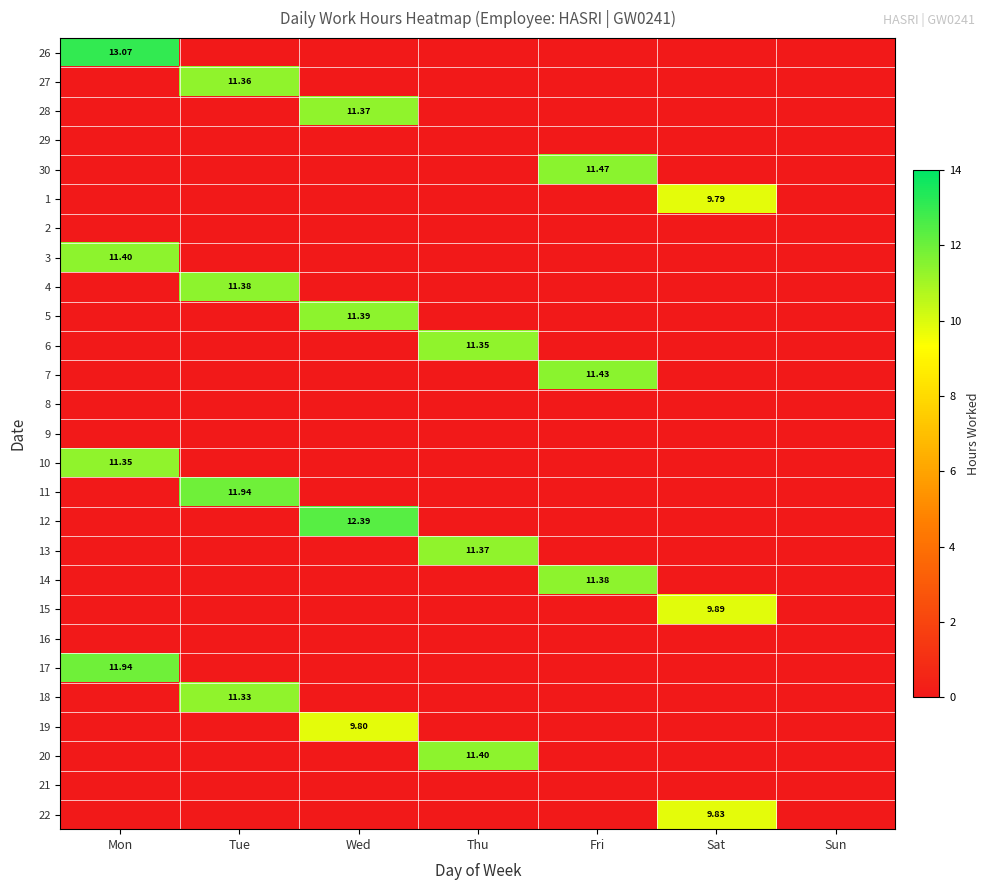

How many positive values does the 7 series have?

1